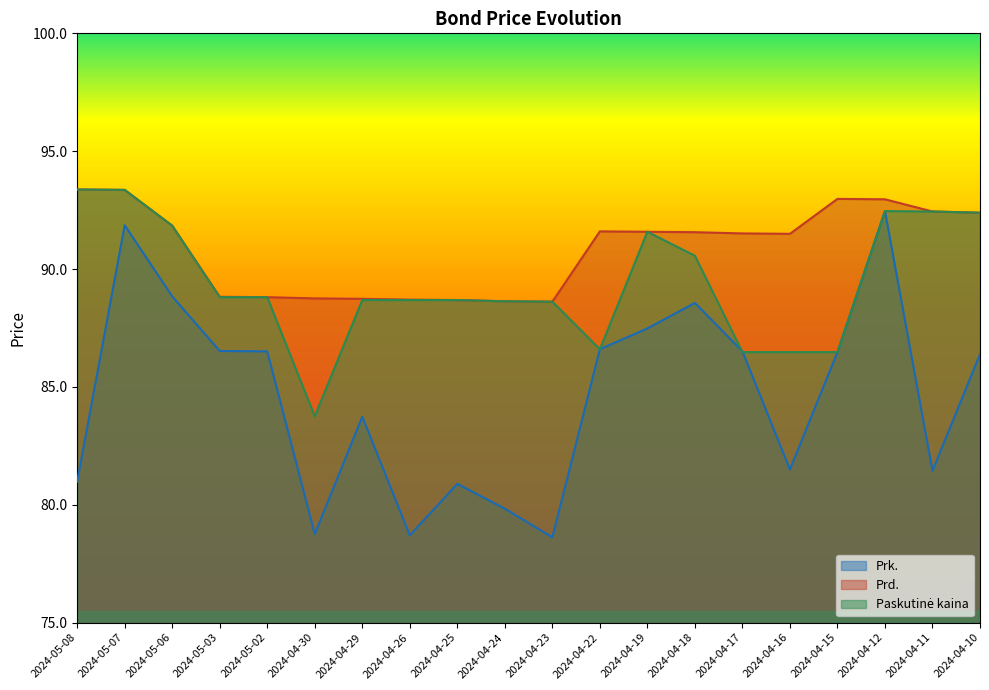

Rank the categories by Prk. value from lowest to highest.

2024-04-23, 2024-04-26, 2024-04-30, 2024-04-24, 2024-04-25, 2024-05-08, 2024-04-11, 2024-04-16, 2024-04-29, 2024-04-10, 2024-04-15, 2024-05-02, 2024-04-17, 2024-05-03, 2024-04-22, 2024-04-19, 2024-04-18, 2024-05-06, 2024-05-07, 2024-04-12